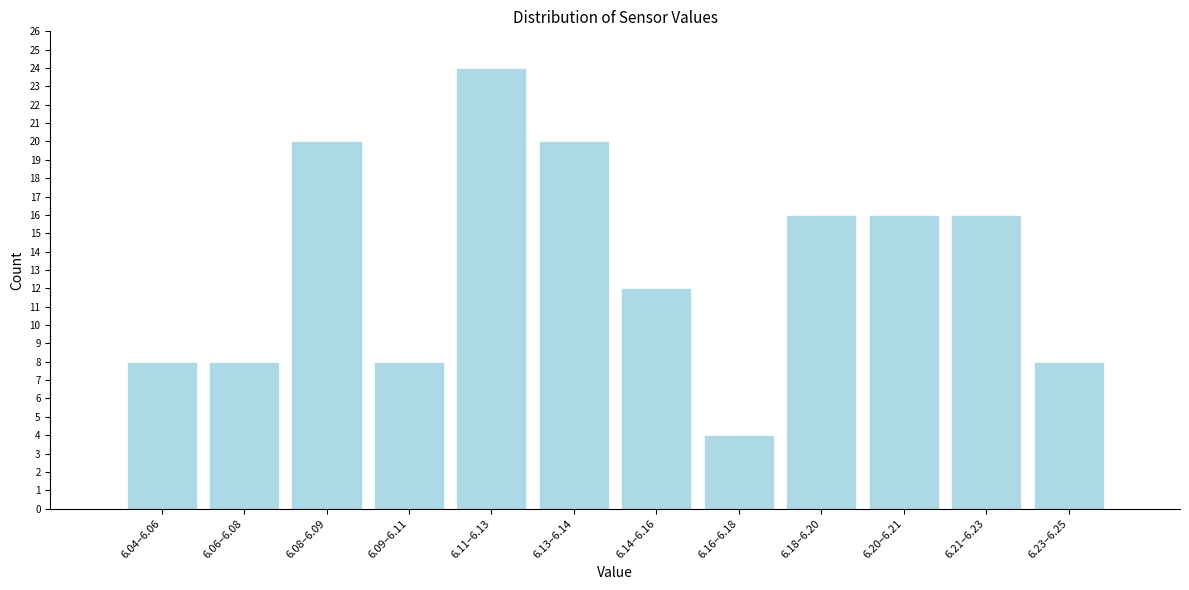

Reading left to right, extract all data points from this chart.

8	8	20	8	24	20	12	4	16	16	16	8